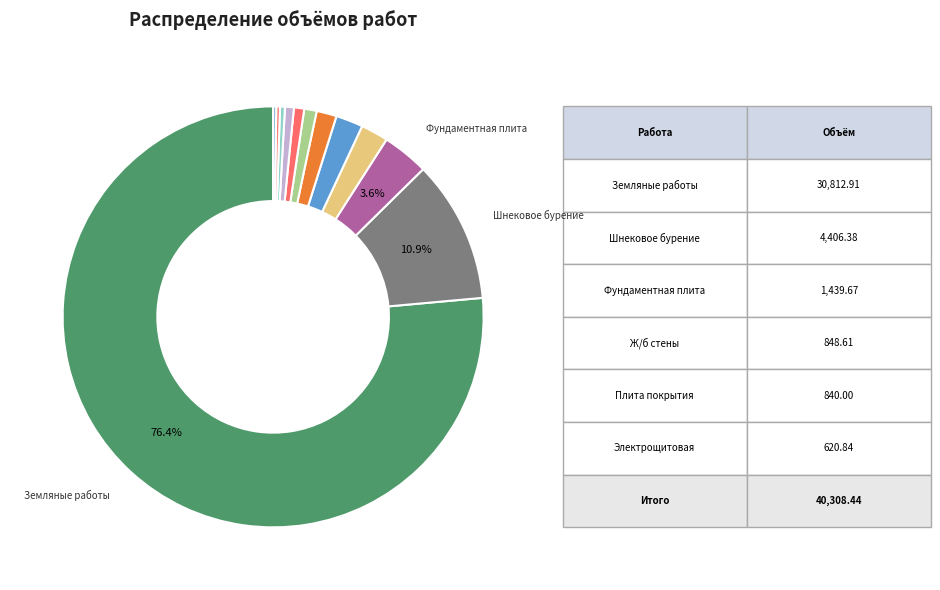

How many segments does this pie chart have?

12